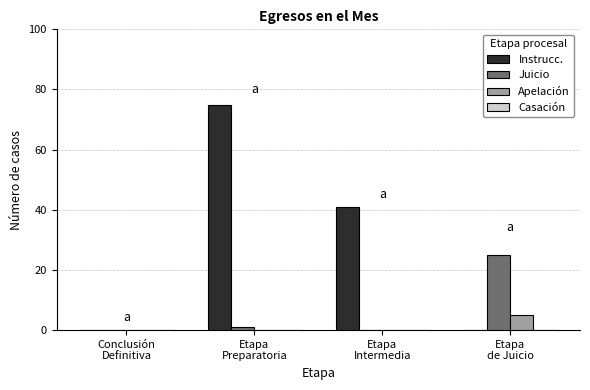

How many distinct data groups are displayed?

3